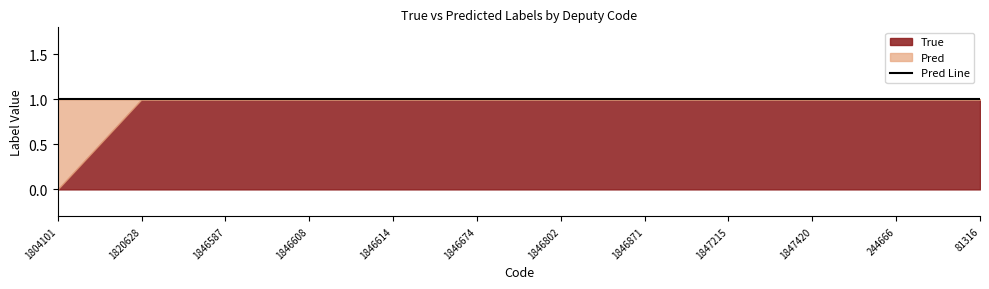

What position from the right is 1847215?

4